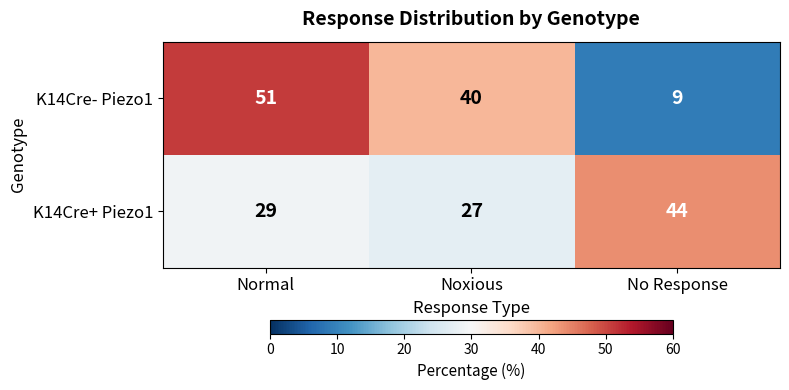

At which category is the sum across all series the highest?

Normal